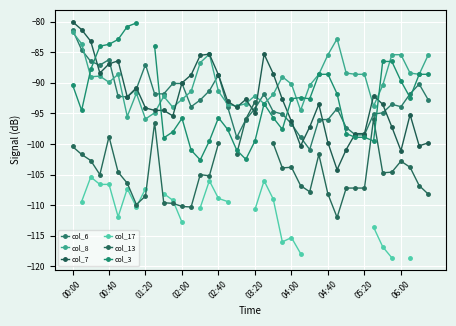

What is the approximate value of col_6 at 02:40?

-88.7